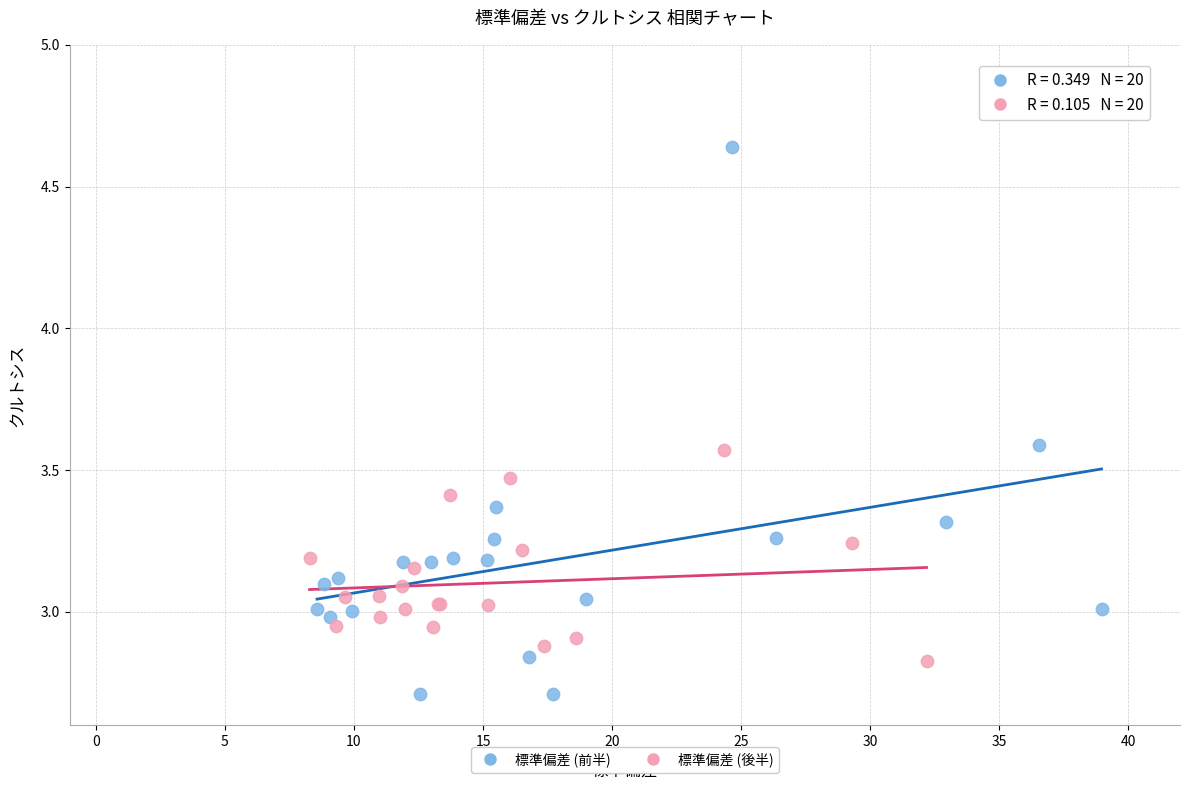

Which series reaches the maximum Y coordinate?

標準偏差 (前半)